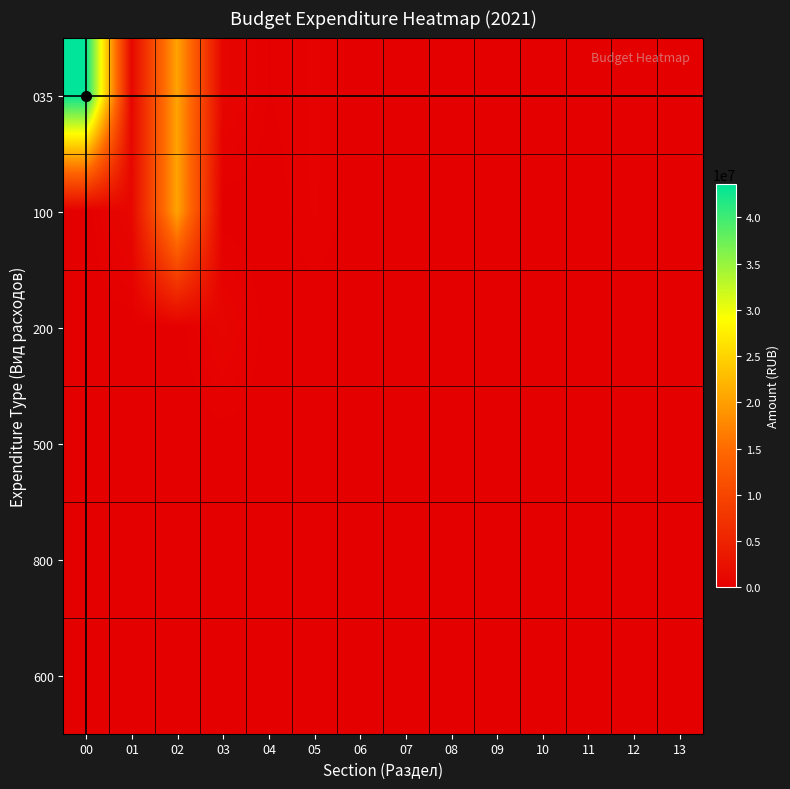

Which series has the largest total across all categories?

035